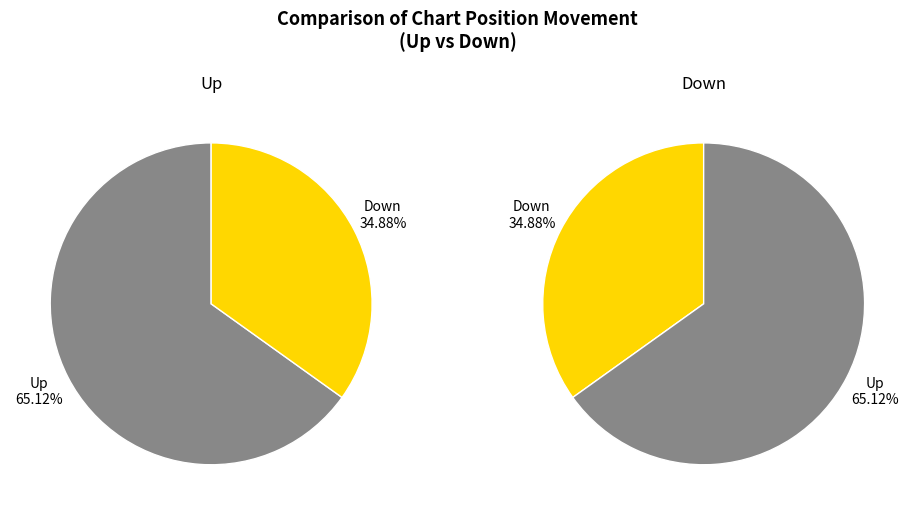

Is it true that down is 35% of the pie?

True